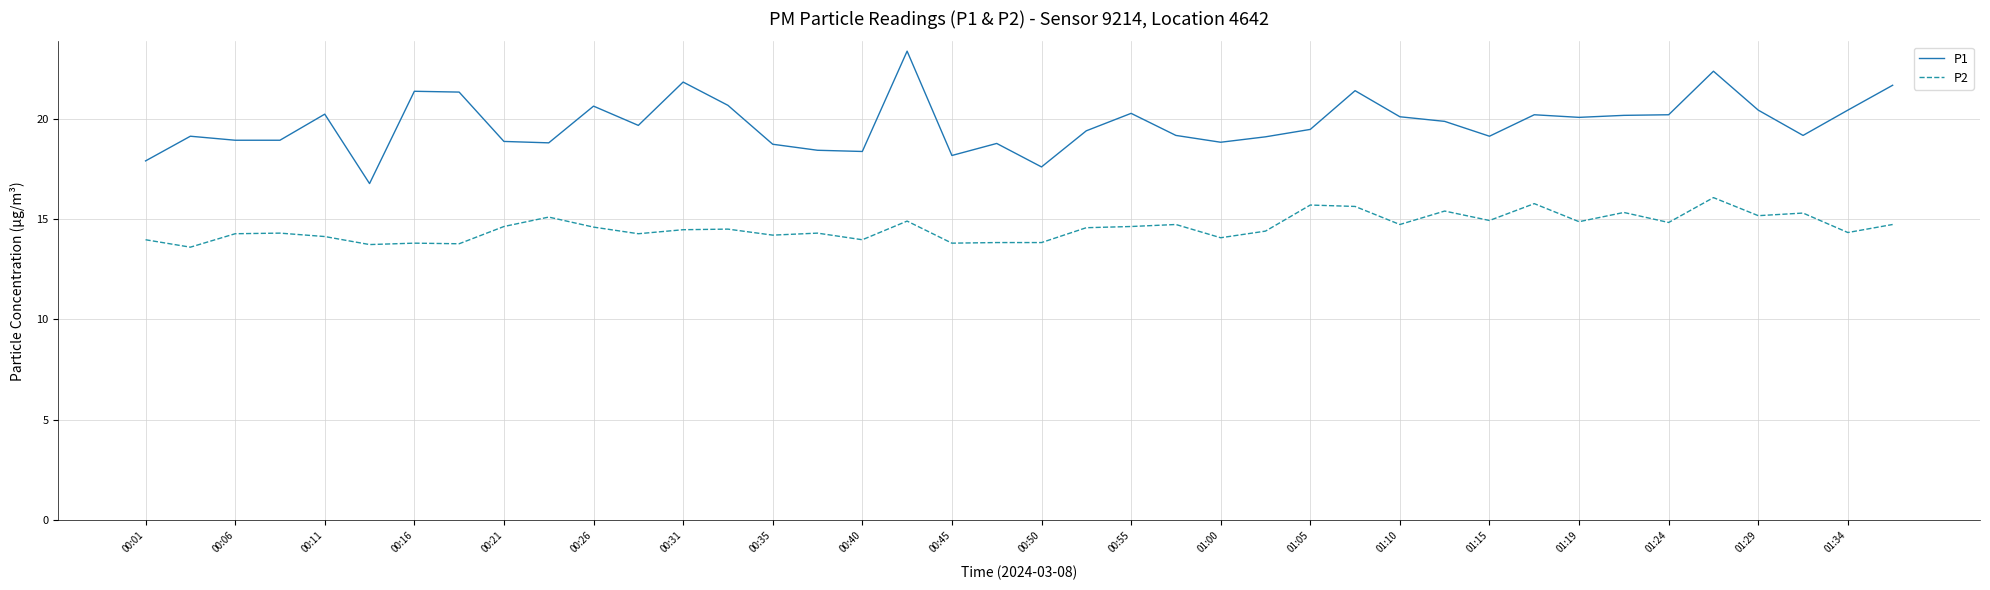

What is the average value of the P1 series?

19.7